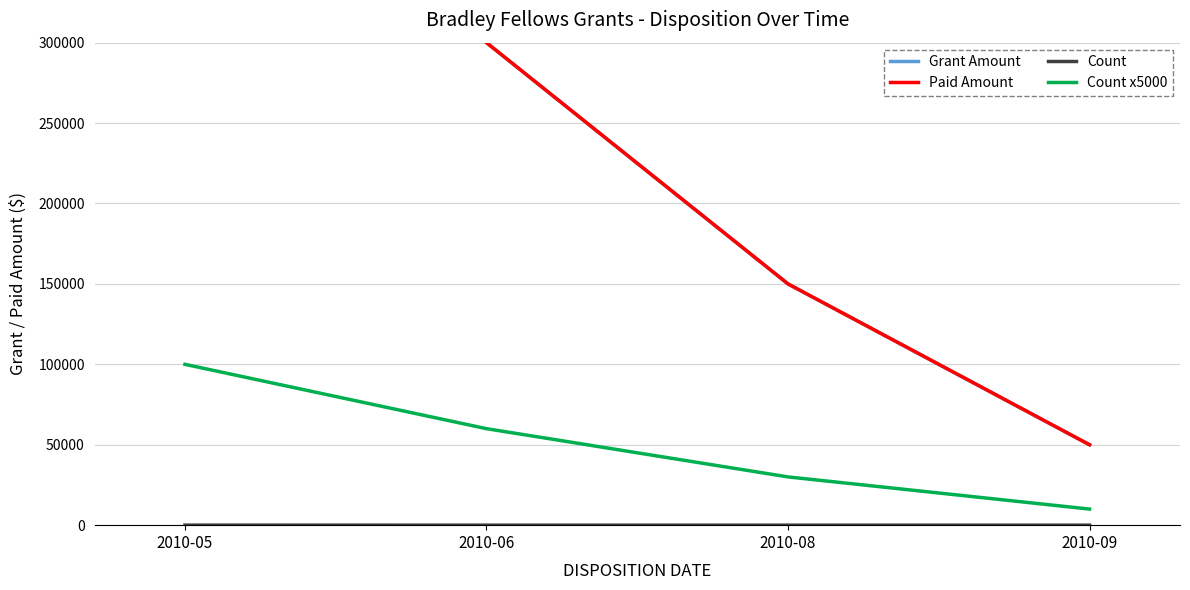

Which series has the largest range (max minus min)?

Grant Amount